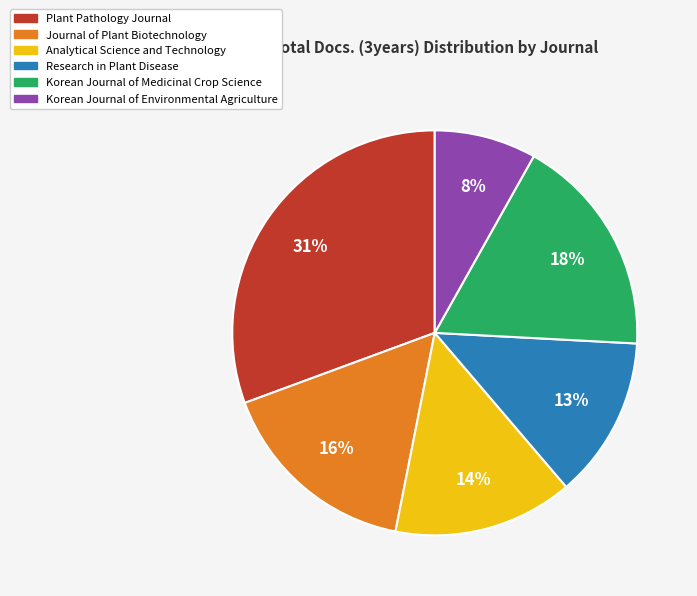

Which category has the biggest portion of the pie?

Plant Pathology Journal